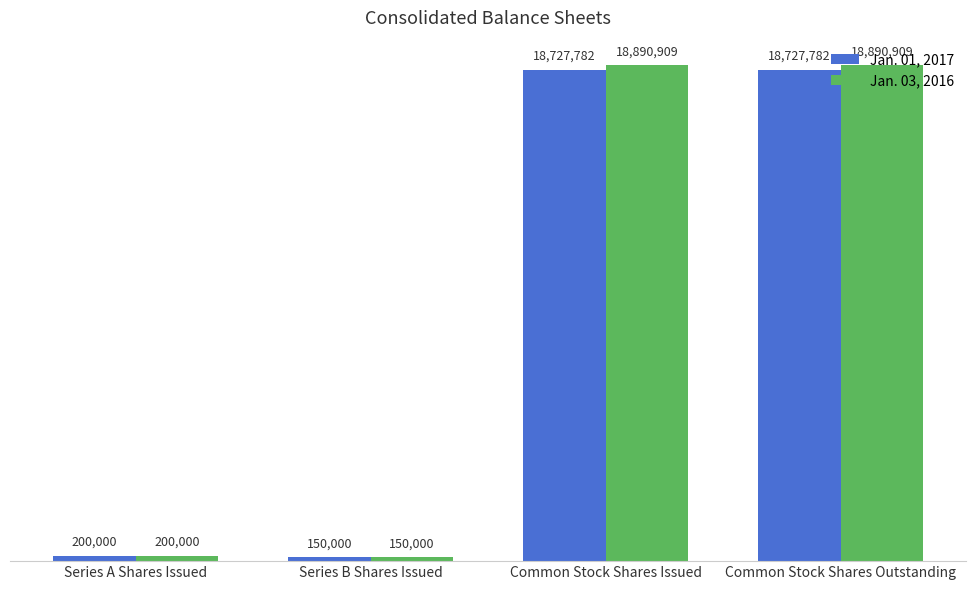

What are all the series names shown in the legend?

Jan. 01, 2017, Jan. 03, 2016